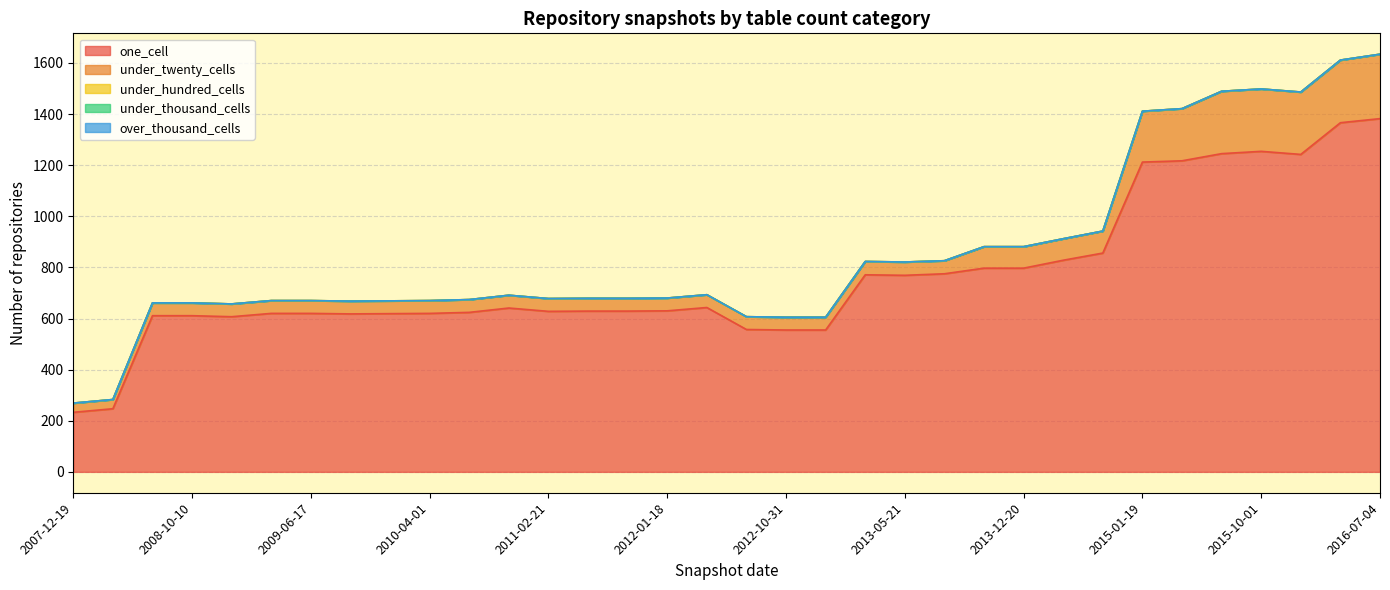

Is the value of under_hundred_cells at 2012-03-26 greater than the value of over_thousand_cells at 2009-12-16?

No